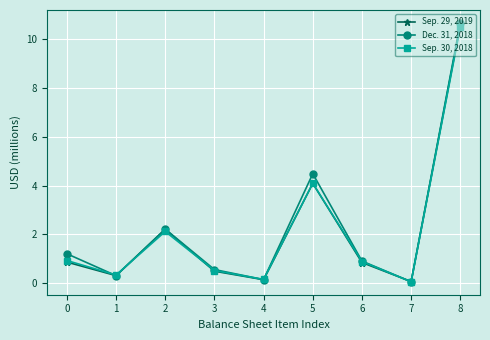

What is the sum of the Dec. 31, 2018 values at 6 and 8?

11.6